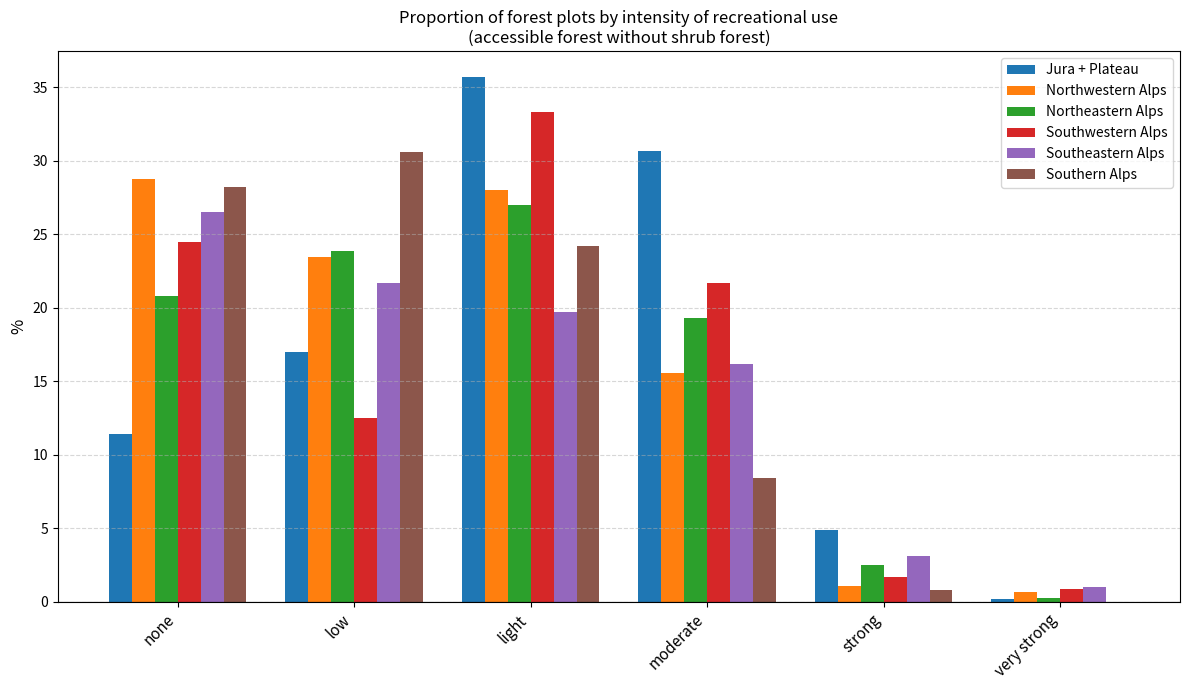

Which series has the largest total across all categories?

Jura + Plateau